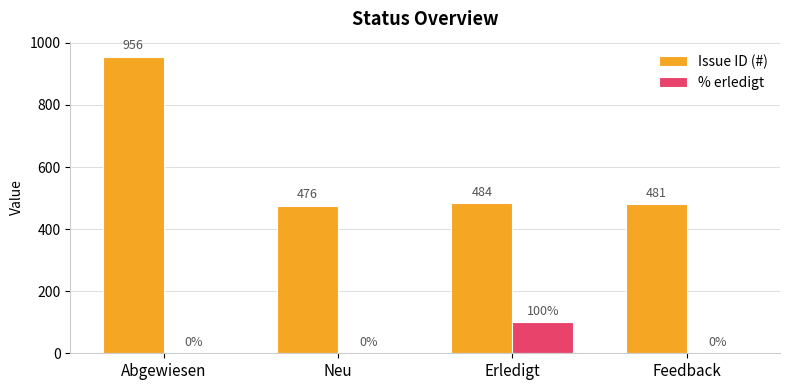

Count the number of data series in this chart.

2